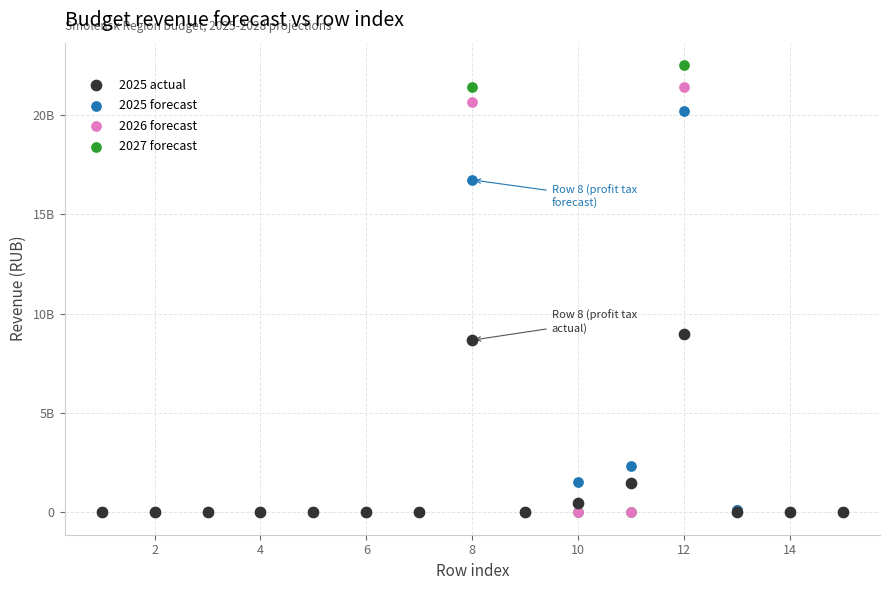

Which series contains the highest Y value?

2027 forecast